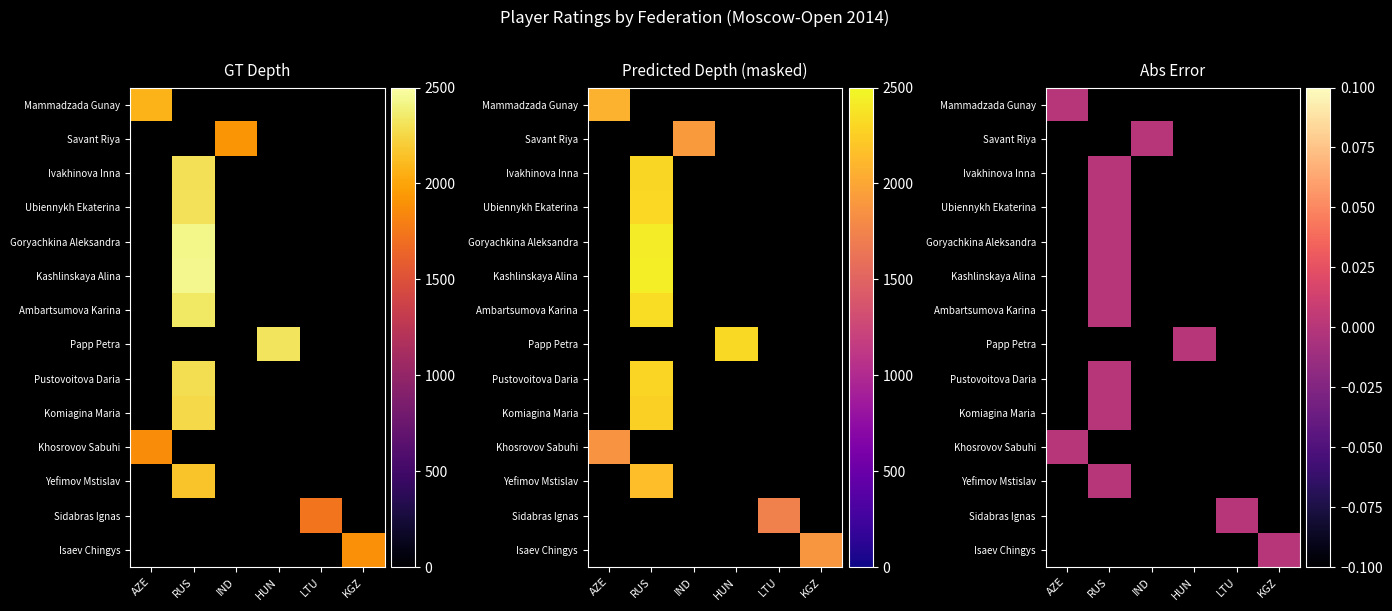

Count the number of data series in this chart.

14